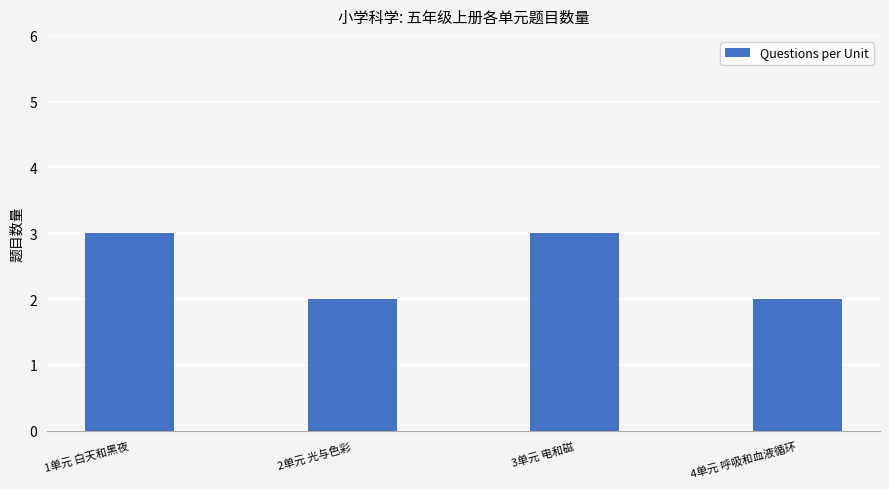

What is the maximum value shown in the chart?

3